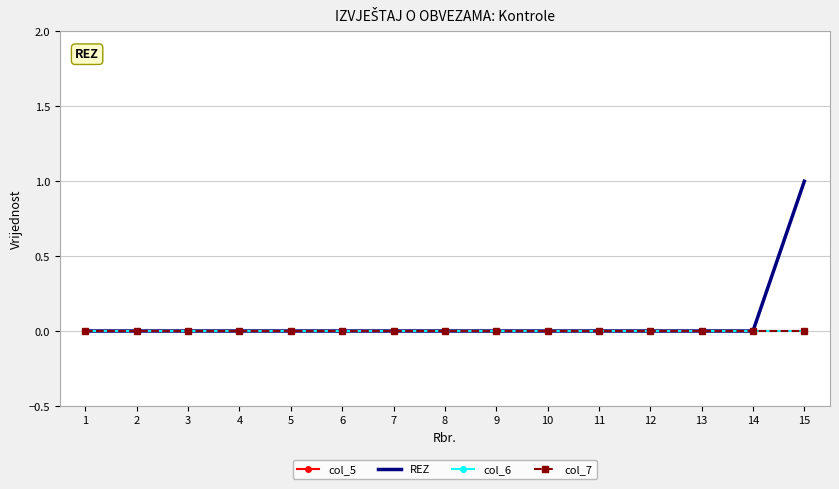

How many REZ values are between 0 and 1?

15